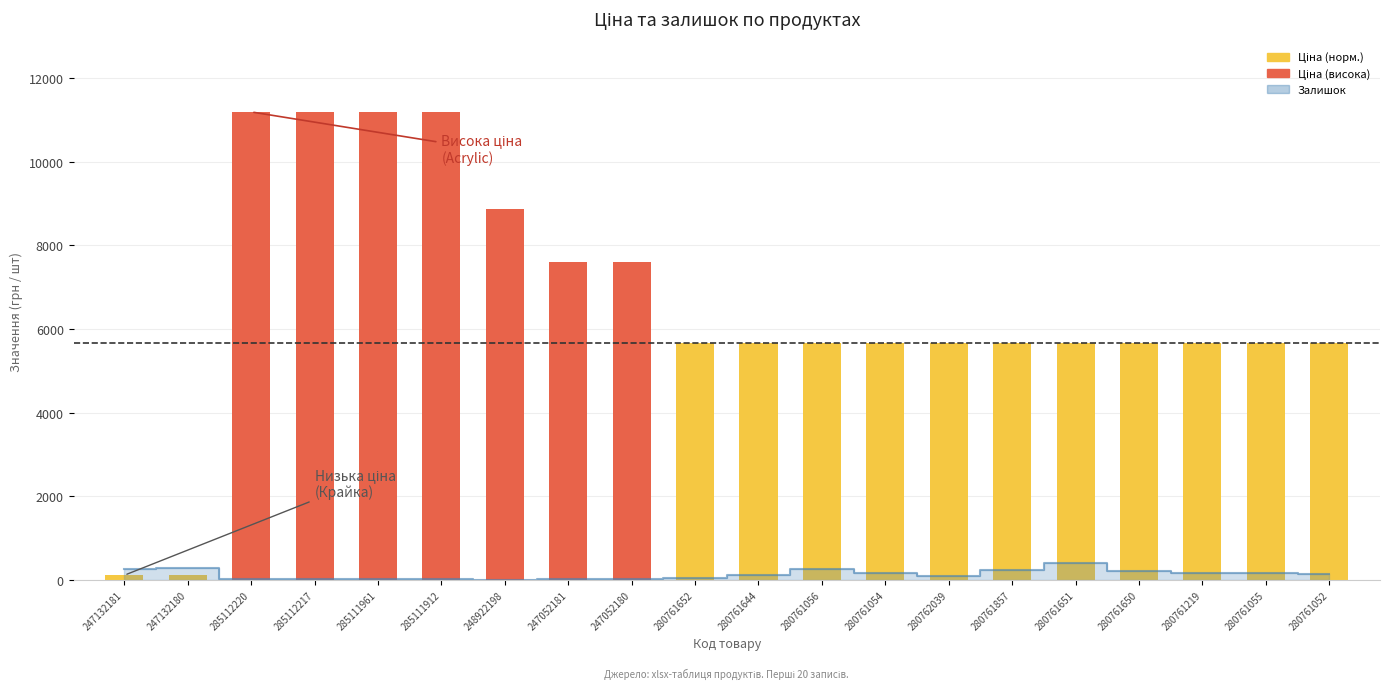

At 280761052, list the series in order from largest to smallest.

Ціна, Залишок